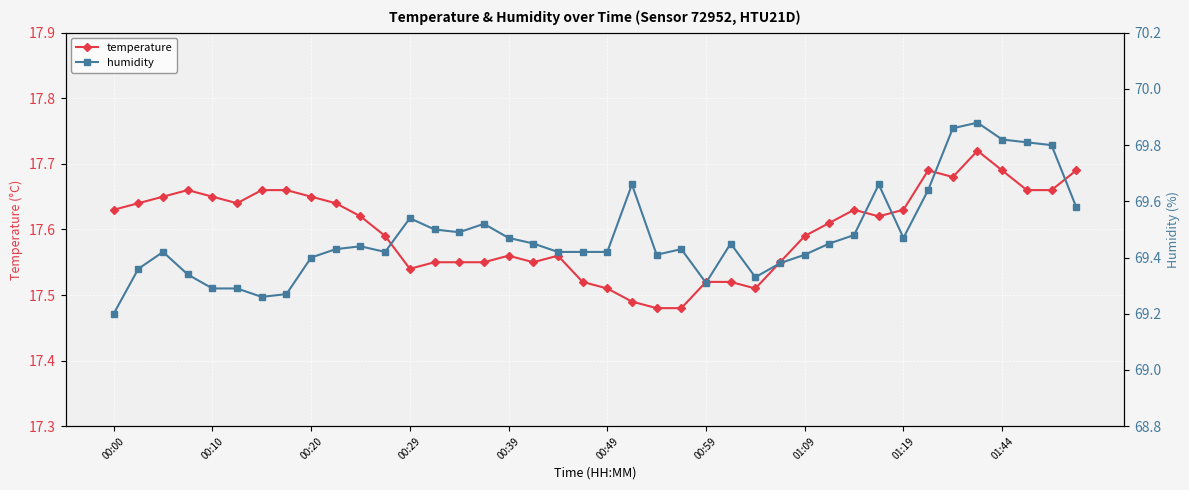

Count the temperature values in the range 17 to 18.

40